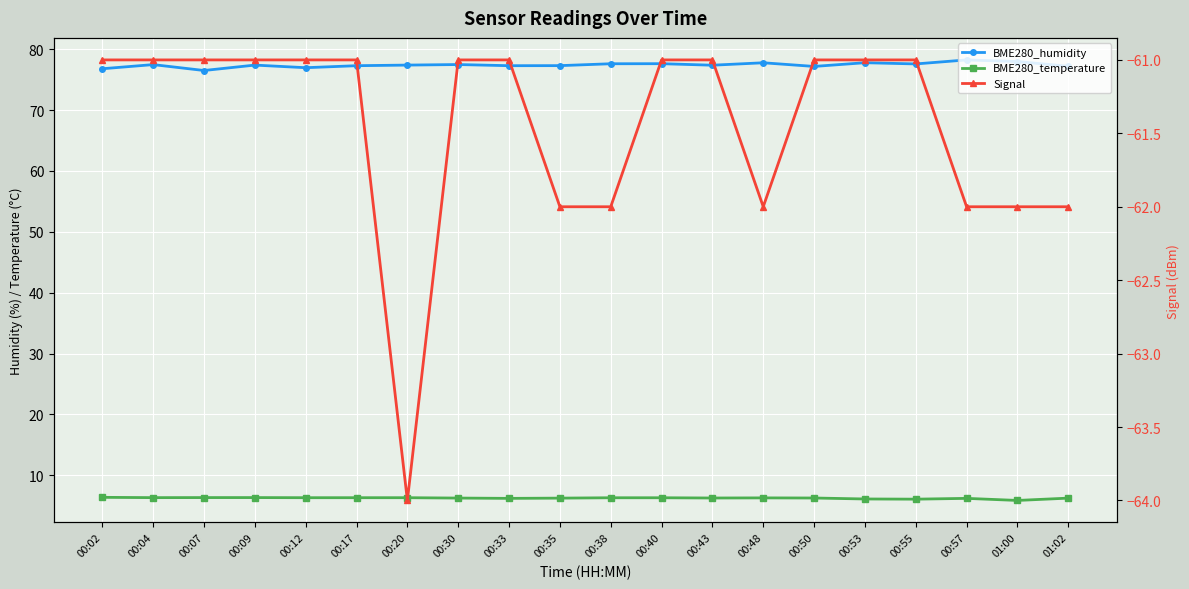

Which series has the largest total across all categories?

BME280_humidity